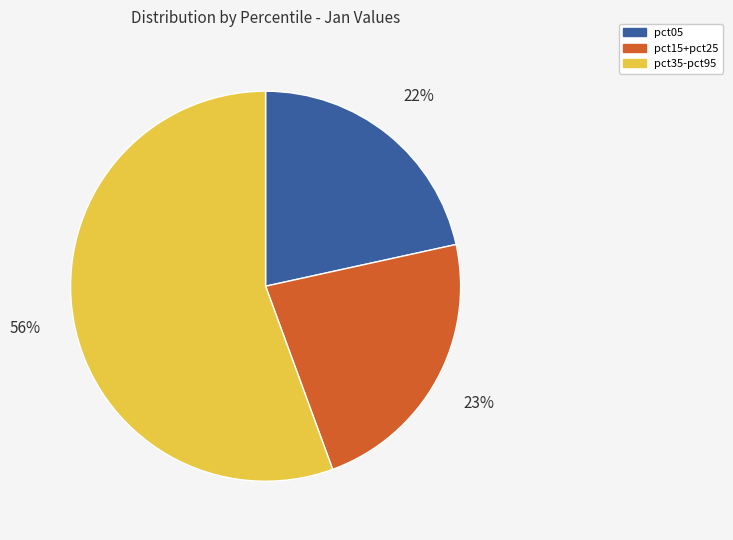

Is there any slice that represents more than half of the pie?

Yes